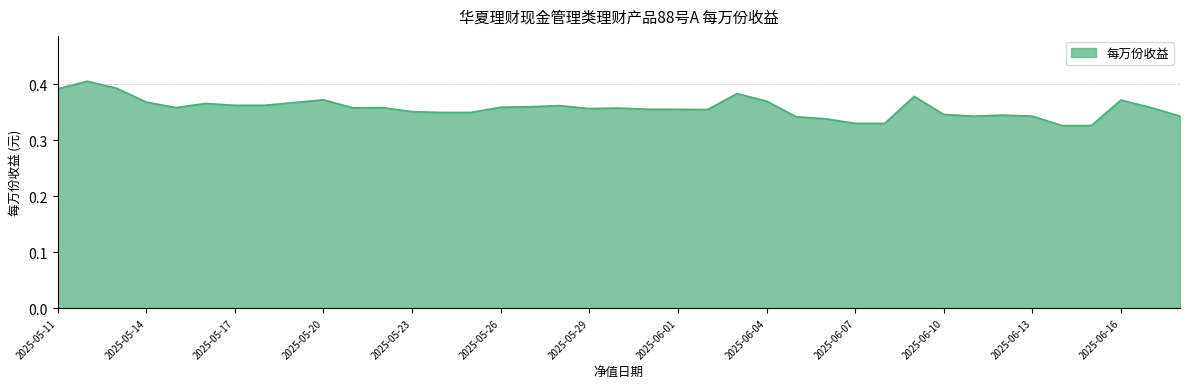

True or false: the data has more than 0 interior local peaks.

True